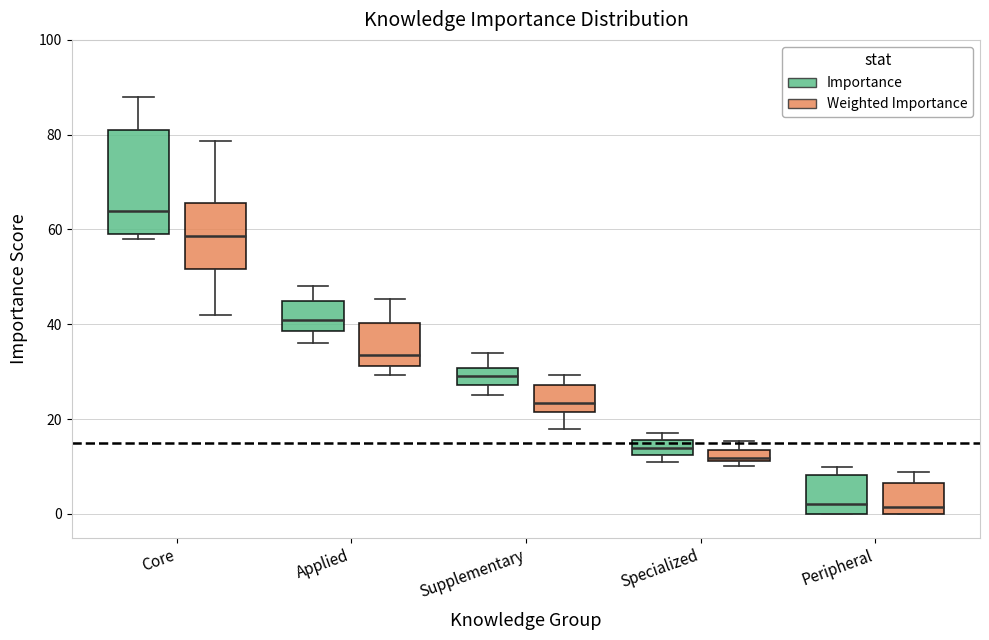

Where is the lower edge of the box for Applied (Importance) on the y-axis? The values are not printed on the chart, so give them approximately, as read against the axis.

38